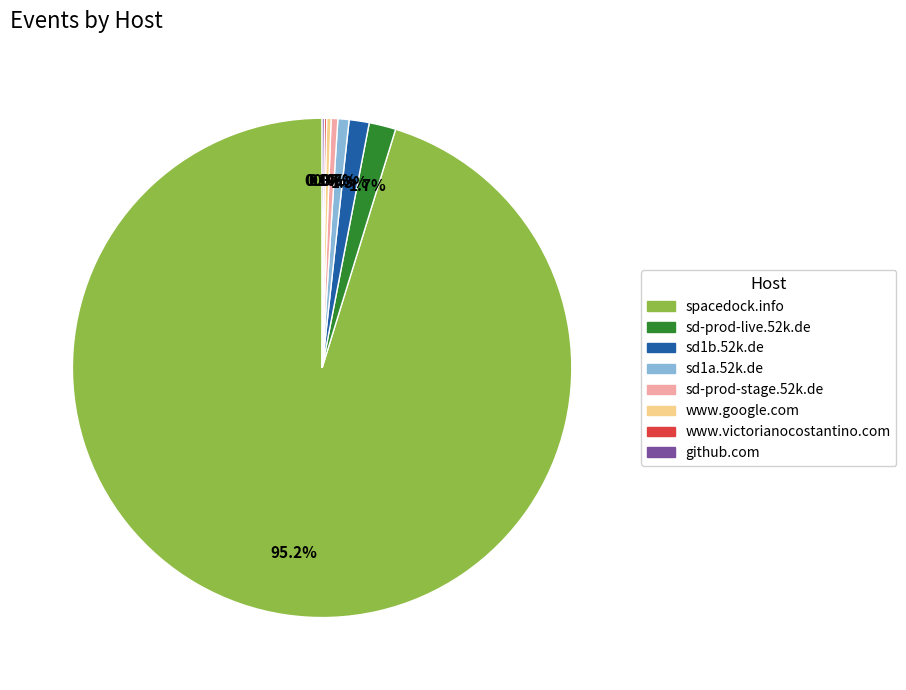

Which slice represents more than half of the pie?

spacedock.info